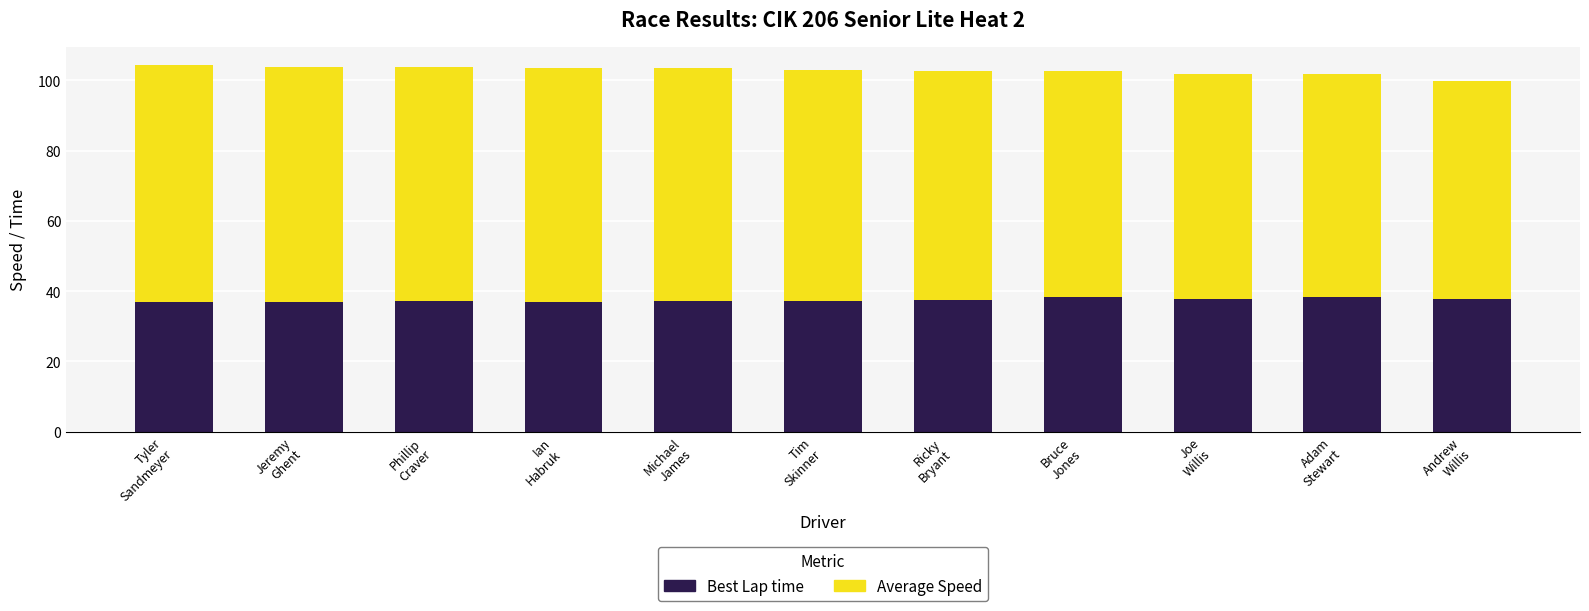

What is the average value of the Best Lap time series?

37.5